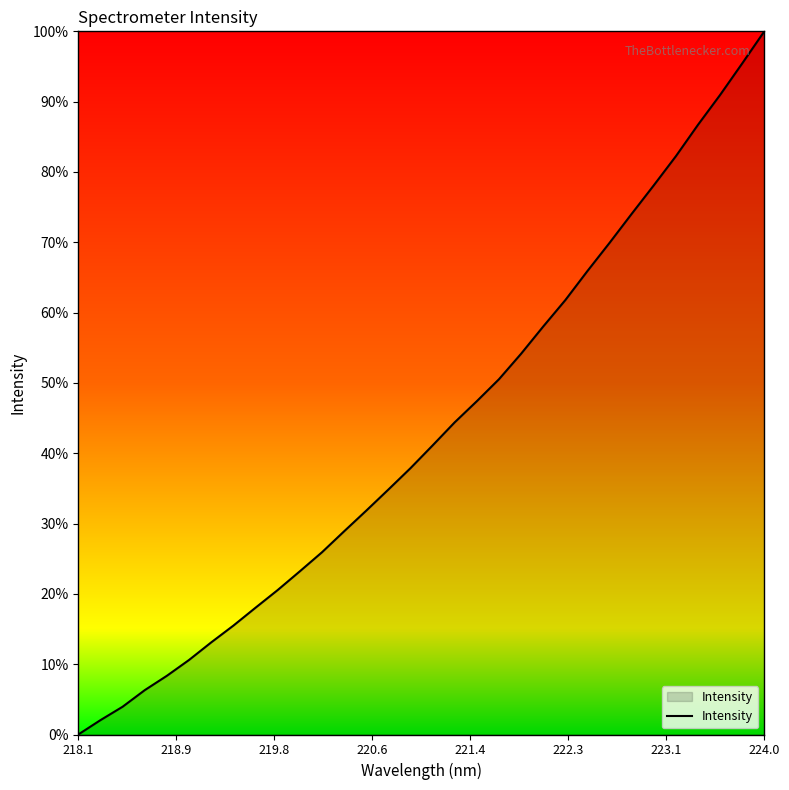

What is the difference between the maximum and minimum values?

100.0